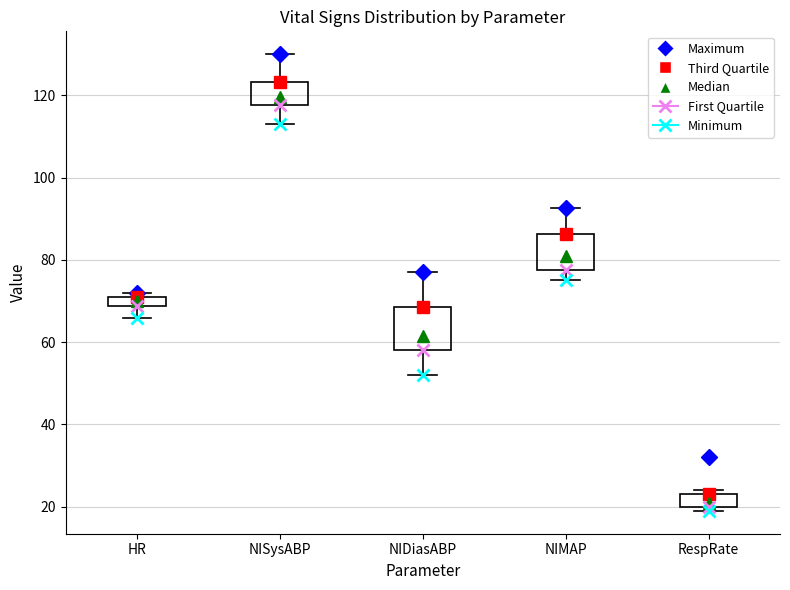

Where is the lower edge of the box for RespRate on the y-axis? The values are not printed on the chart, so give them approximately, as read against the axis.

20